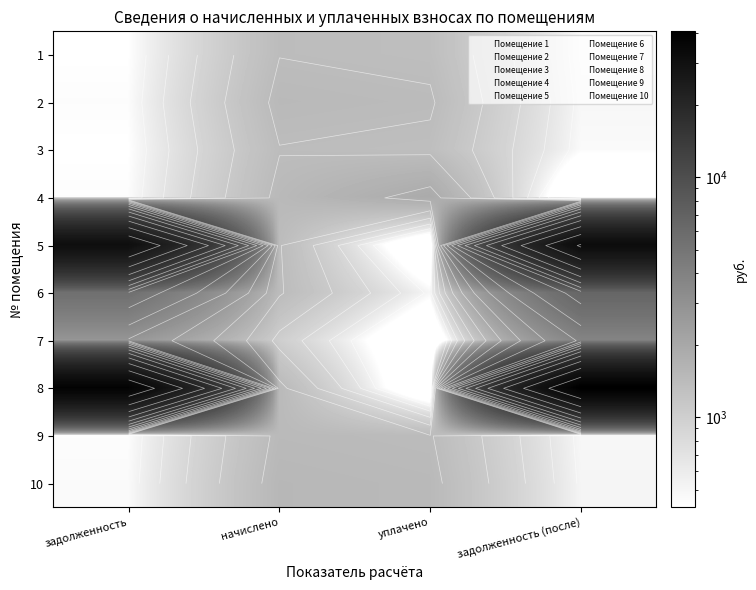

How many values in the 5 series are below 31383?

2